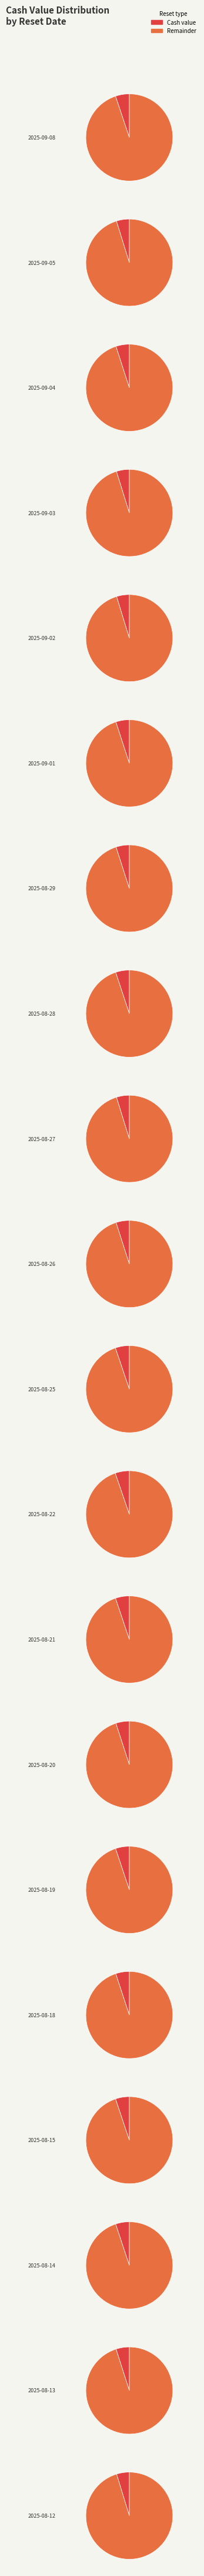

What is the change in value from 2025-08-18 to 2025-08-14?

+0.4